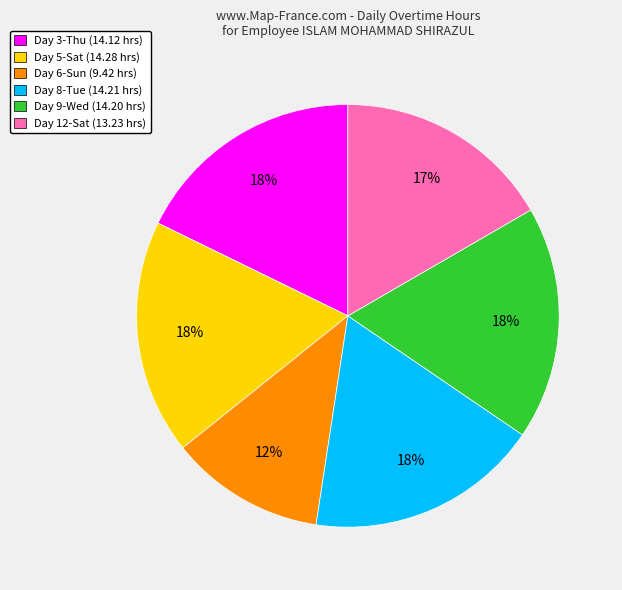

Count the number of slices in the pie.

6